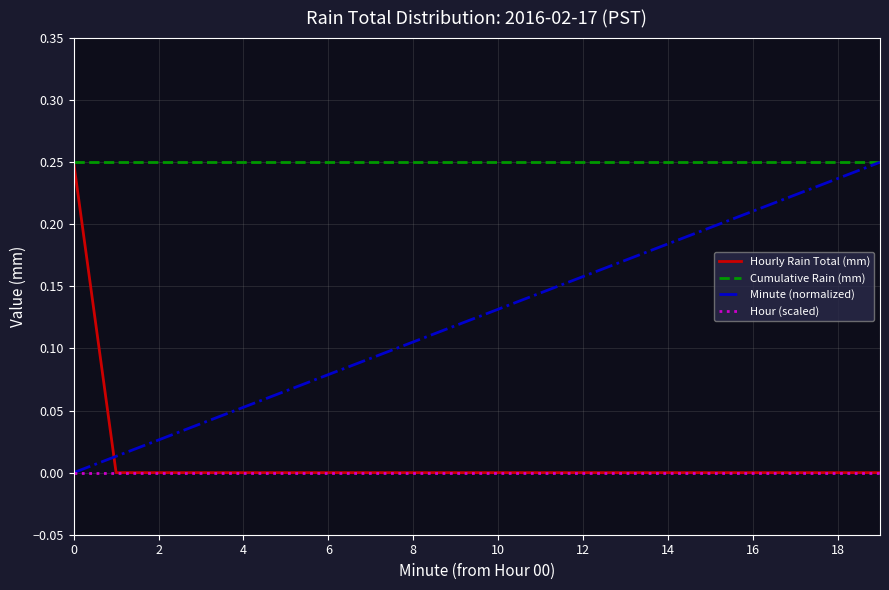

What is the sum of all Cumulative Rain (mm) values?

5.0